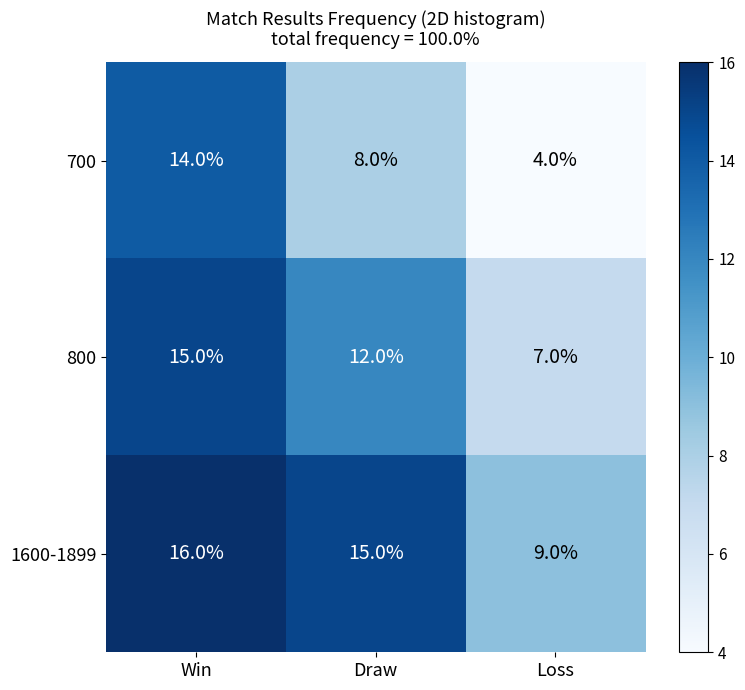

Is it true that 1600-1899 equals 15 at Draw?

True